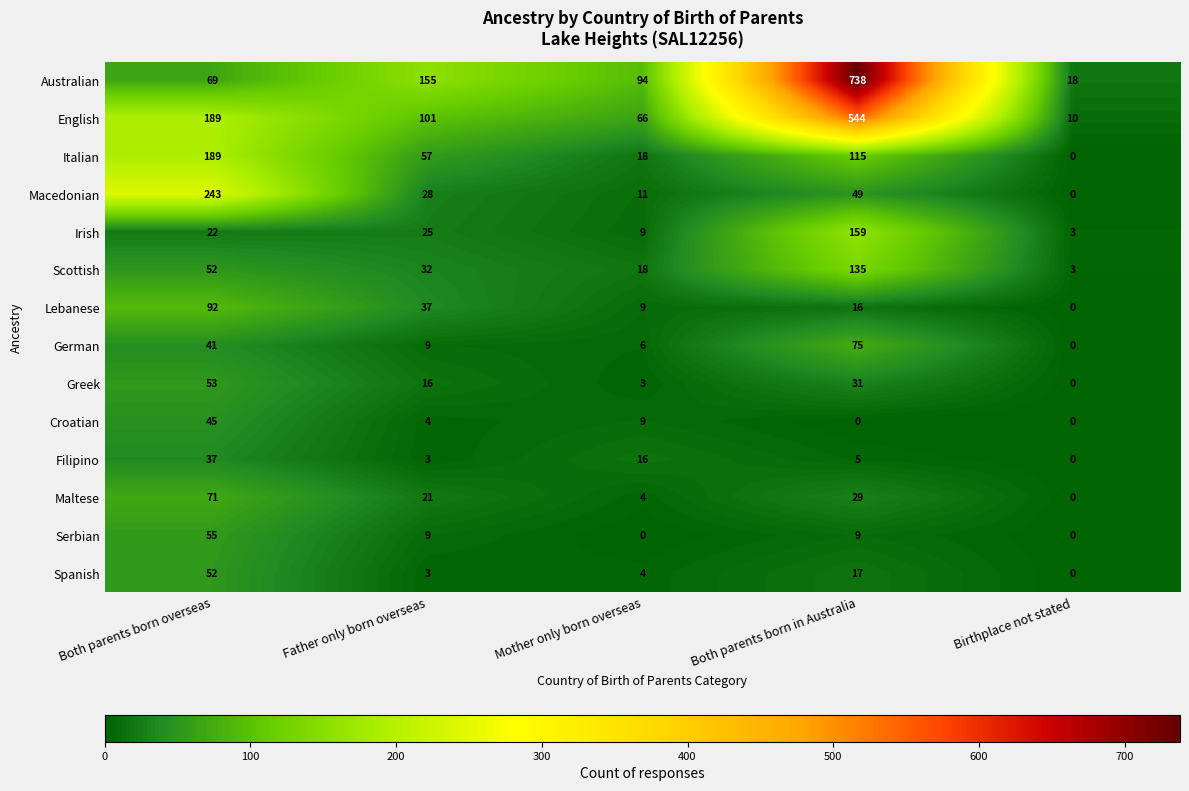

What is the spread (max minus min) of values at Both parents born overseas?

221